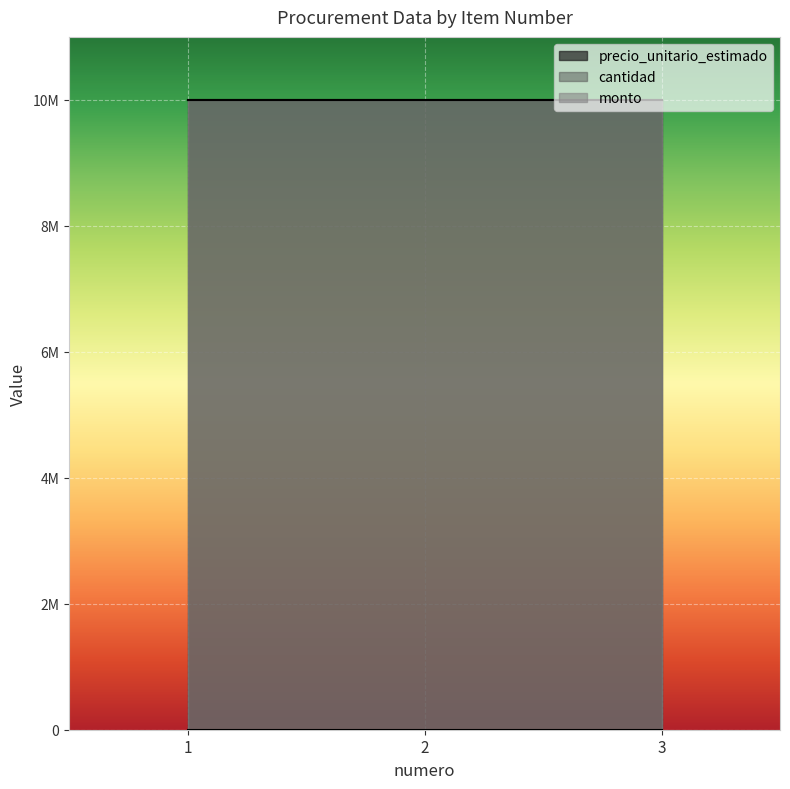

What is the minimum value for precio_unitario_estimado?

10000000